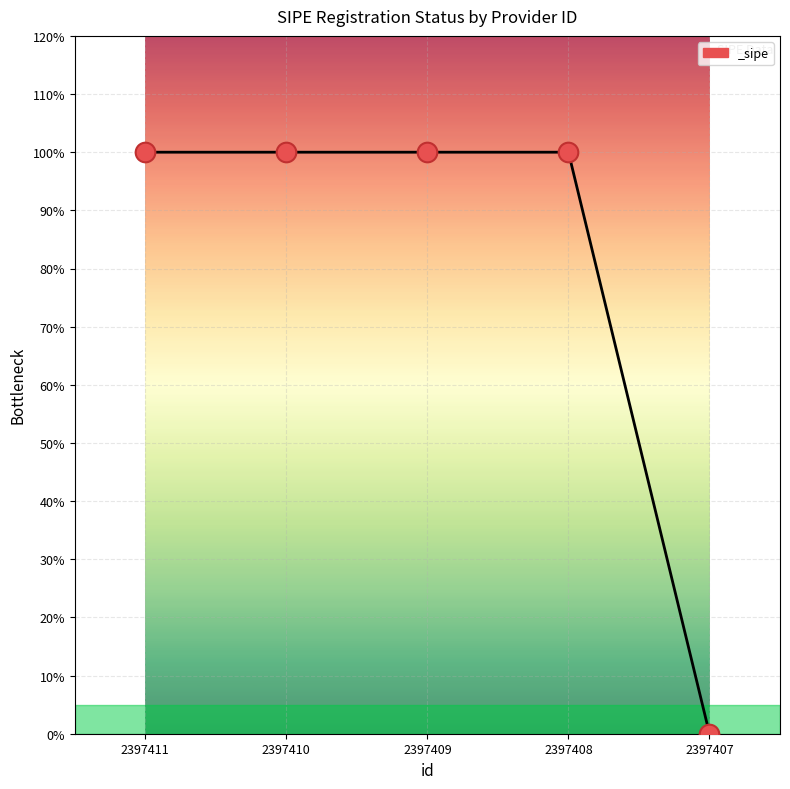

Approximately how many times larger is the value at 2397408 compared to 2397410?

1.0